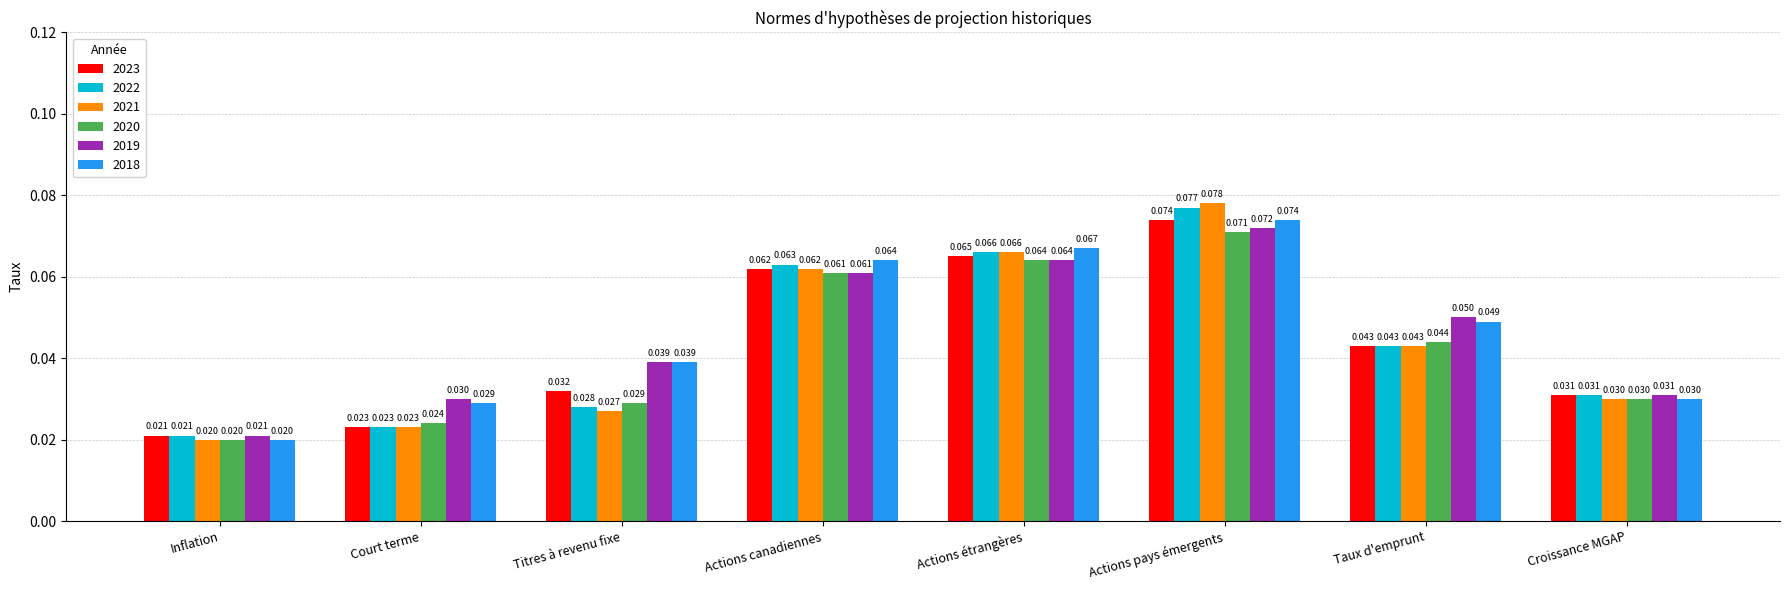

At which label does 2019 reach its minimum?

Inflation